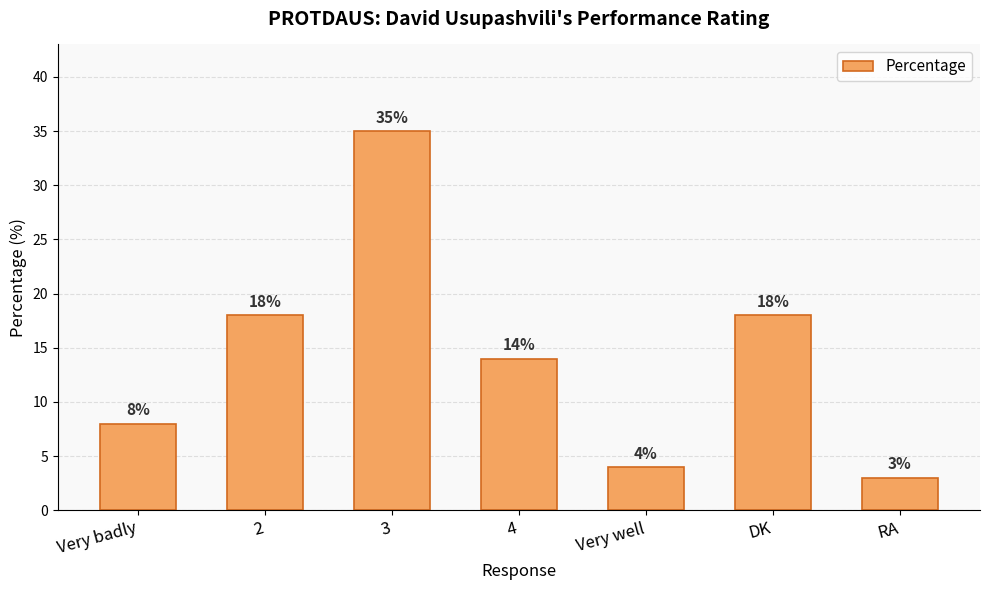

True or false: the data shows 3 at RA.

True